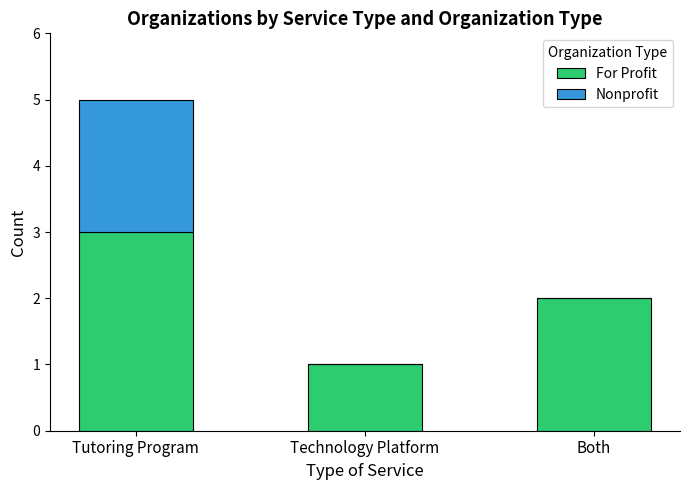

Reading left to right, list the values for the For Profit series.

Tutoring Program=3	Technology Platform=1	Both=2